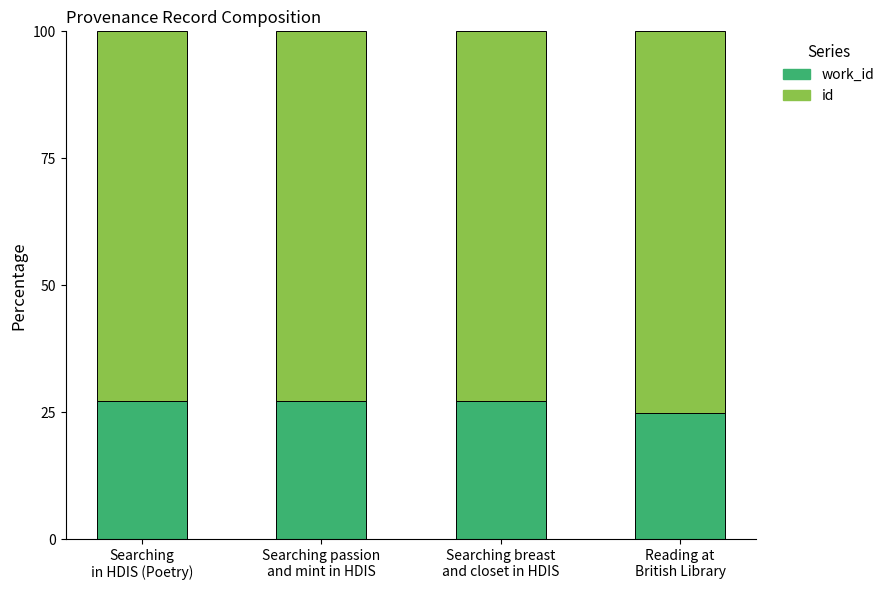

What is the label of the 4th bar from the right?

Searching
in HDIS (Poetry)